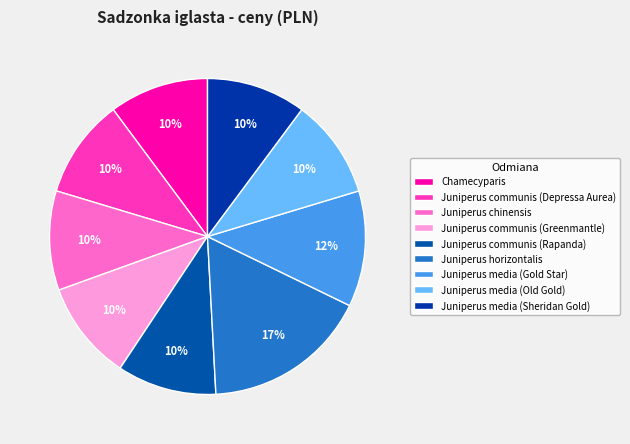

Which has a higher value, Juniperus horizontalis or Juniperus media (Old Gold)?

Juniperus horizontalis